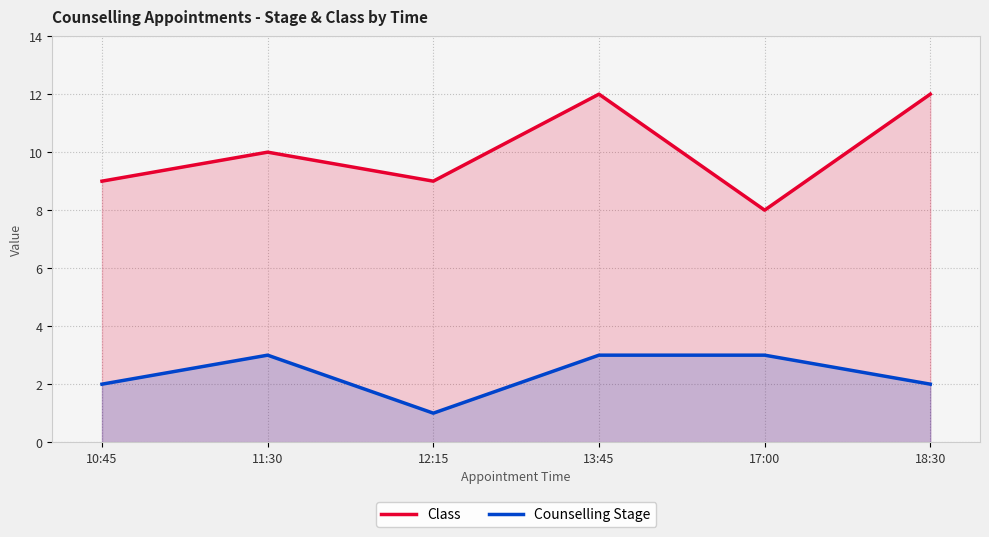

At which category is the sum across all series the highest?

13:45